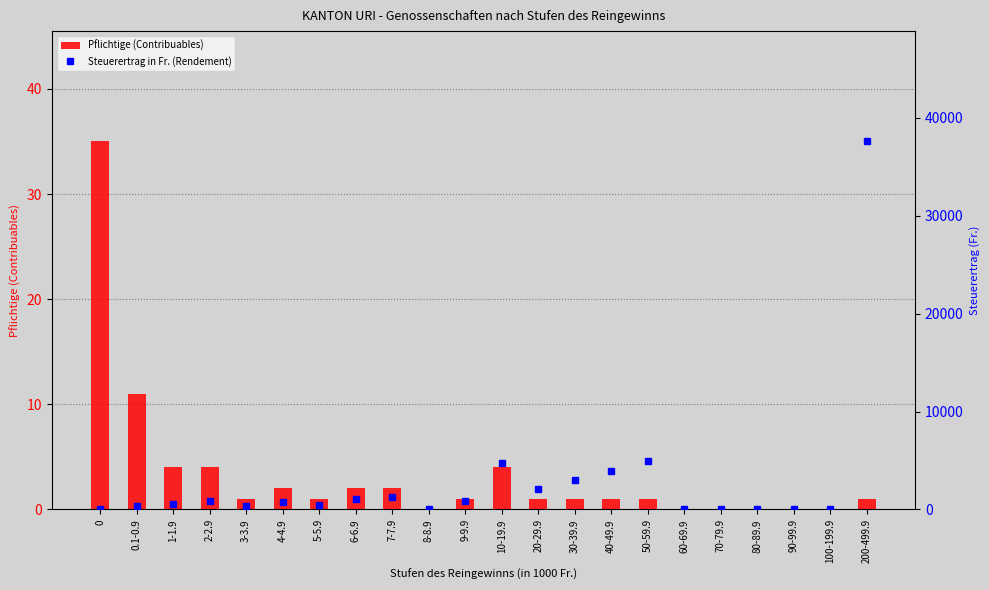

Rank the series at 1-1.9 from lowest to highest value.

Pflichtige (Contribuables), Steuerertrag in Fr. (Rendement)